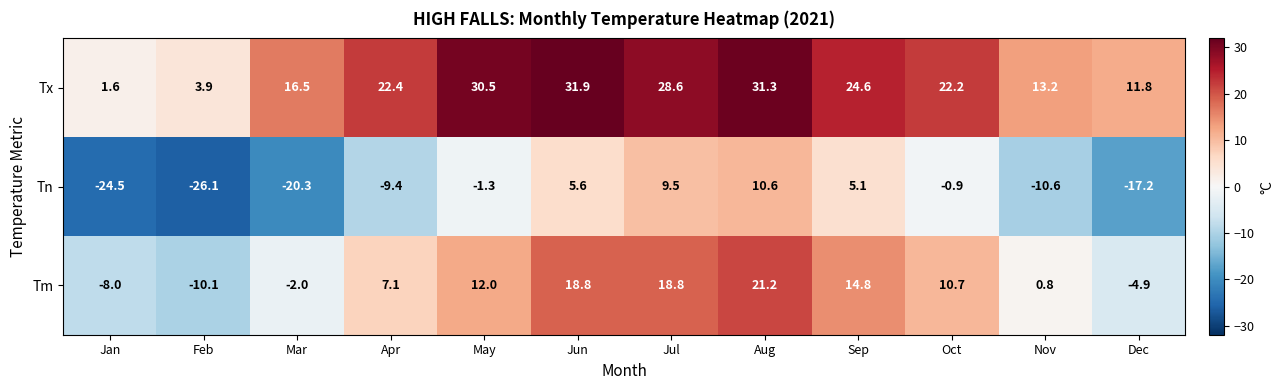

The Tx series shows 24.6 at Sep. True or false?

True